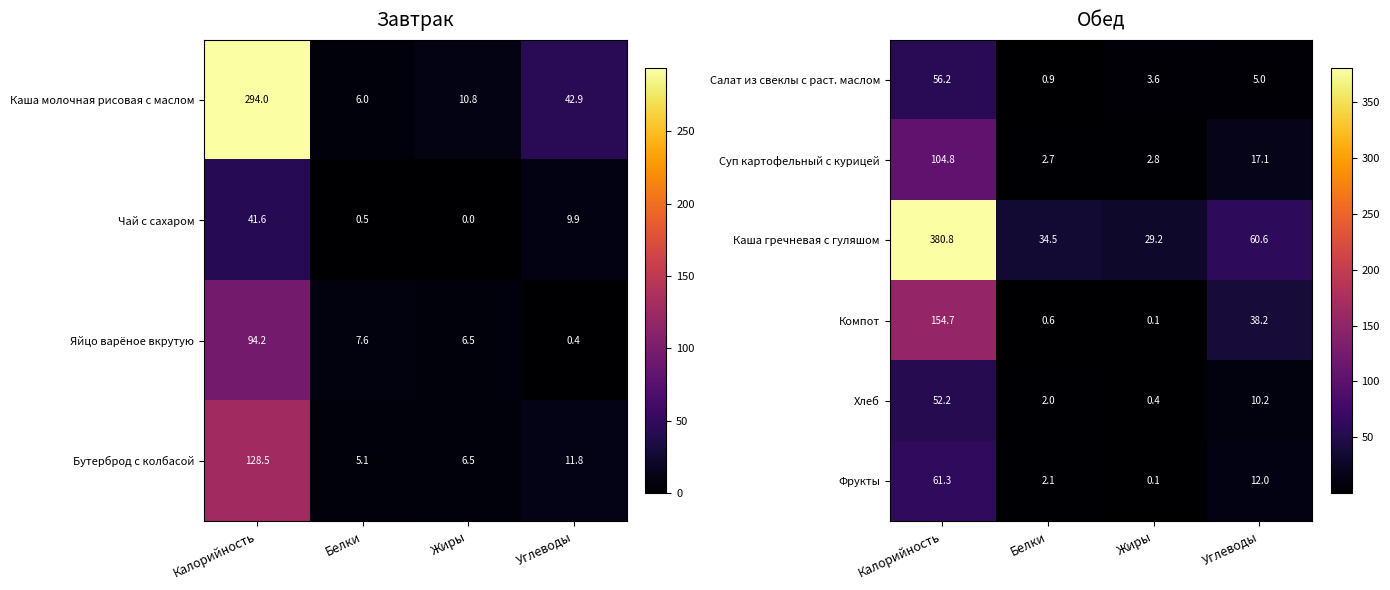

What is the average value of the Салат из свеклы с раст. маслом series?

16.4